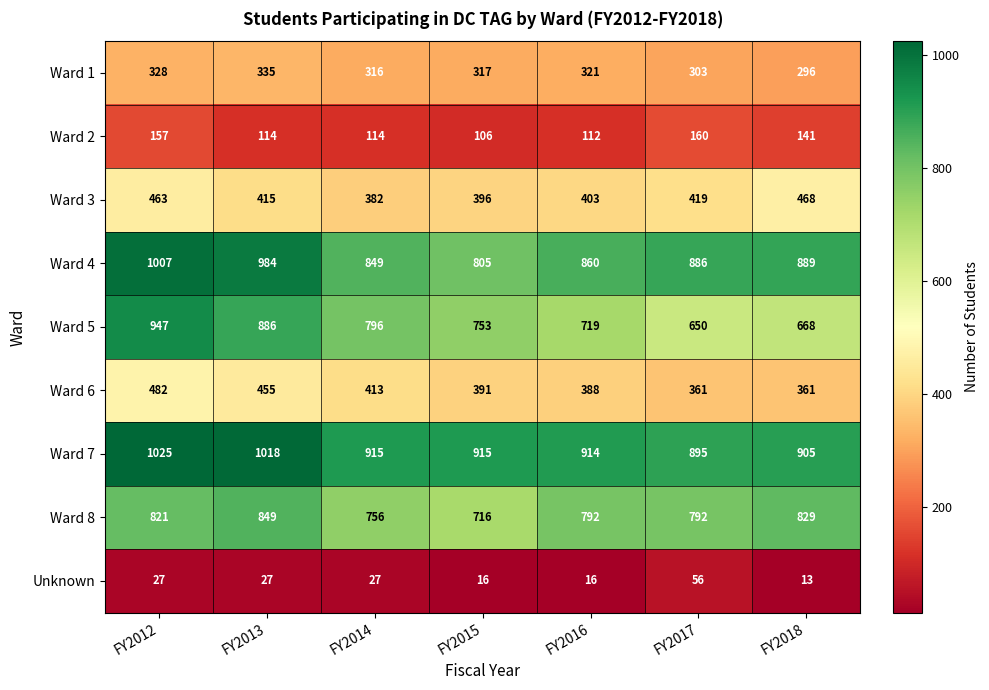

At how many categories does at least one series exceed 196?

7